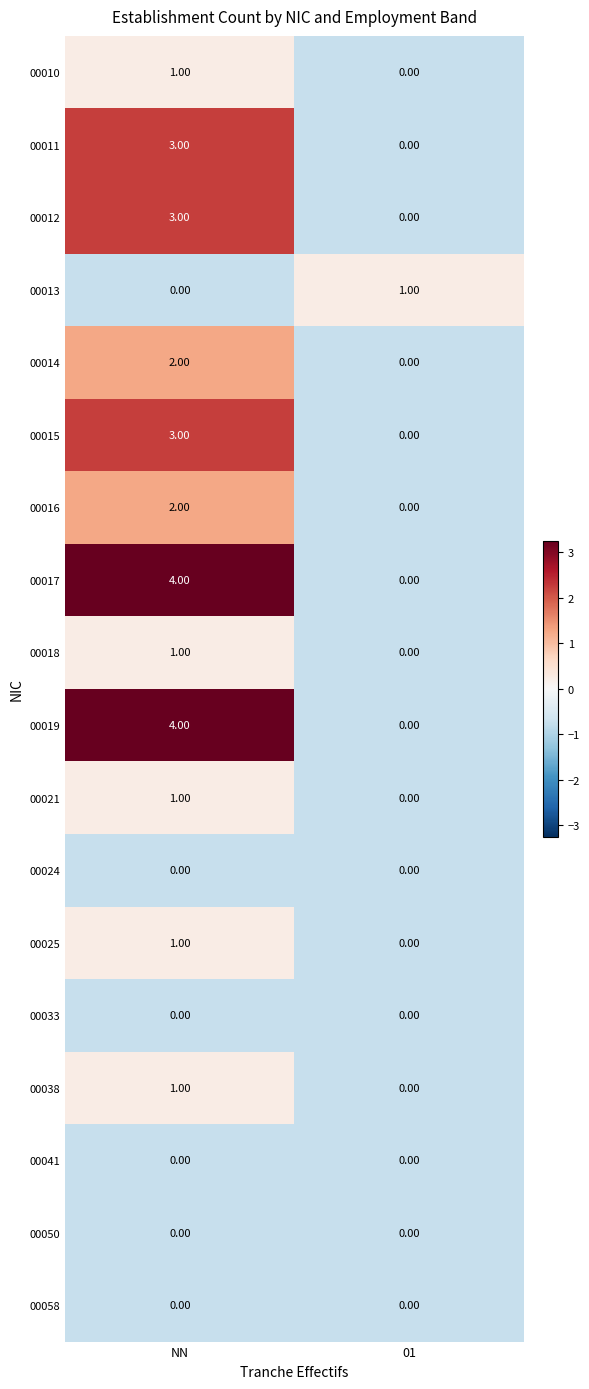

At which category does the chart reach its peak across all series?

NN